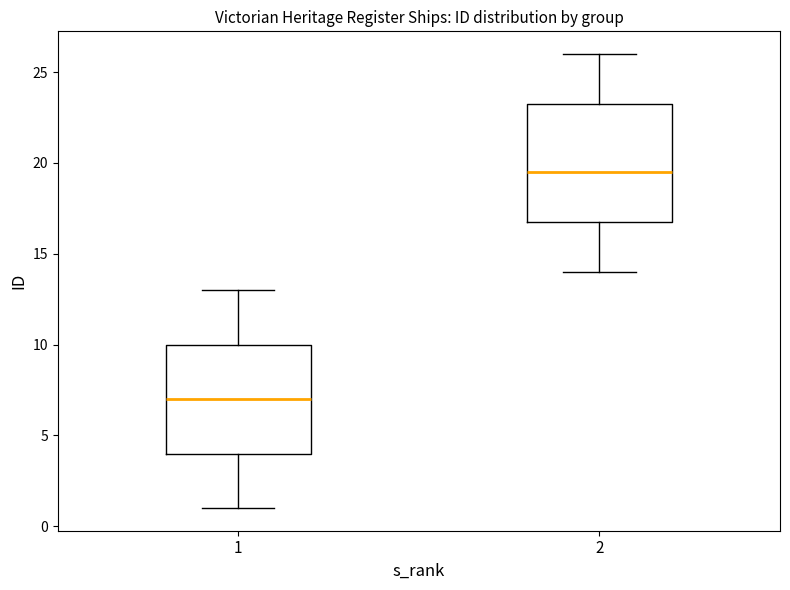

Comparing the boxes themselves (not the whiskers), which one is the tallest?

2